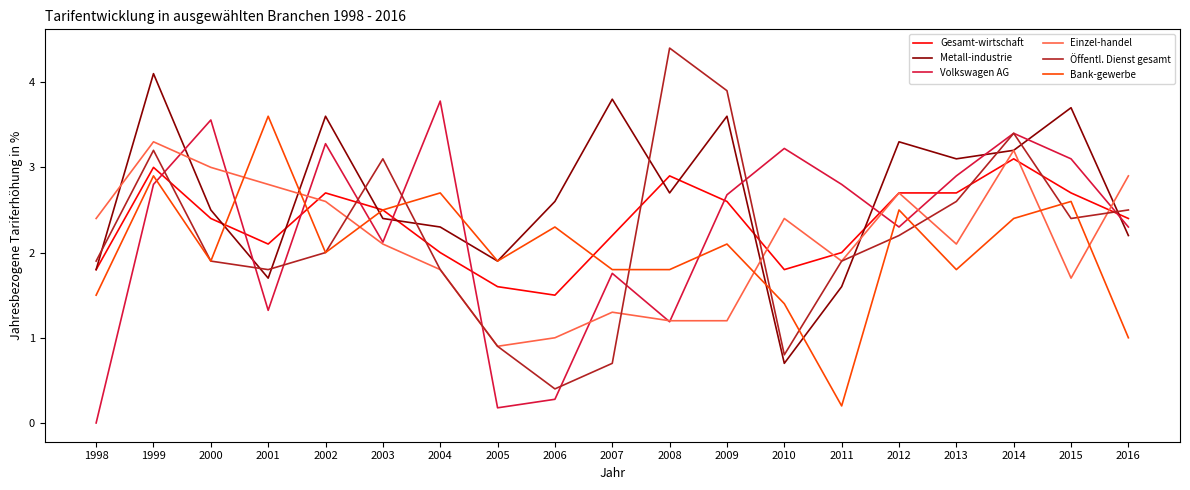

The value of Gesamt-wirtschaft at 2011 is 2.0. True or false?

True